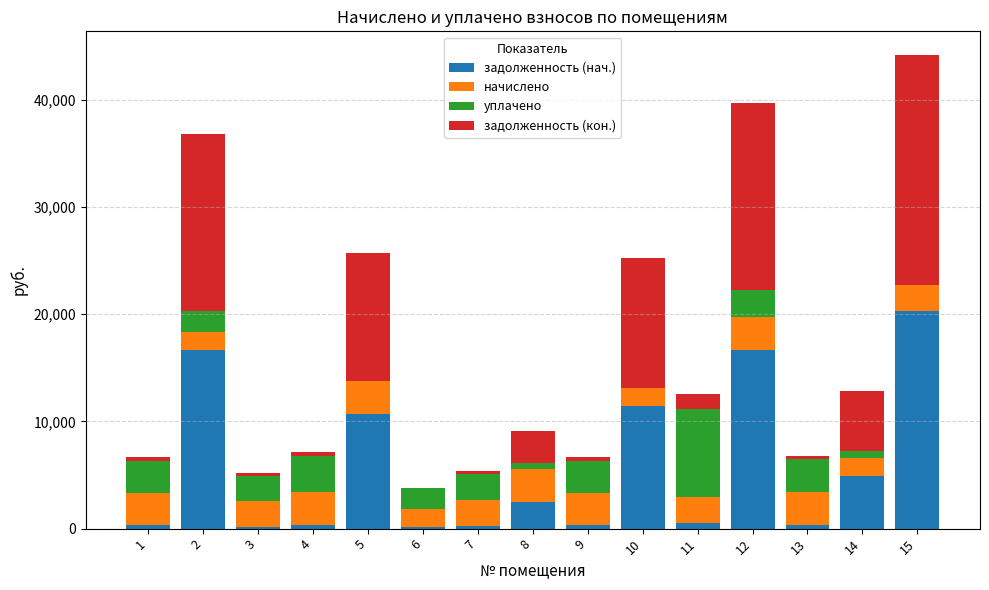

What are all the series names shown in the legend?

задолженность (нач.), начислено, уплачено, задолженность (кон.)